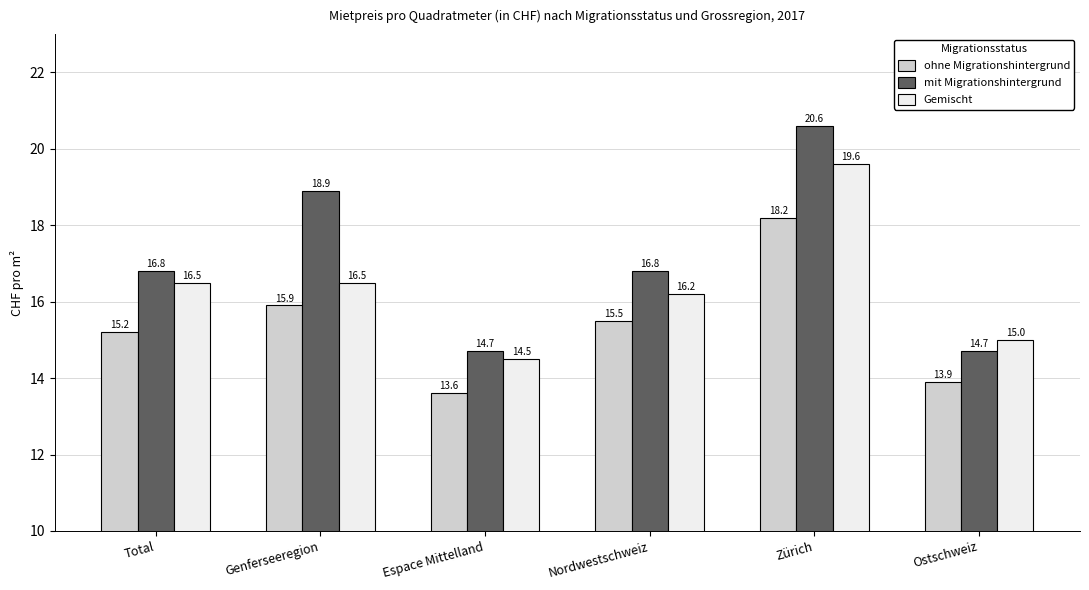

What is the label of the 1st bar from the left?

Total